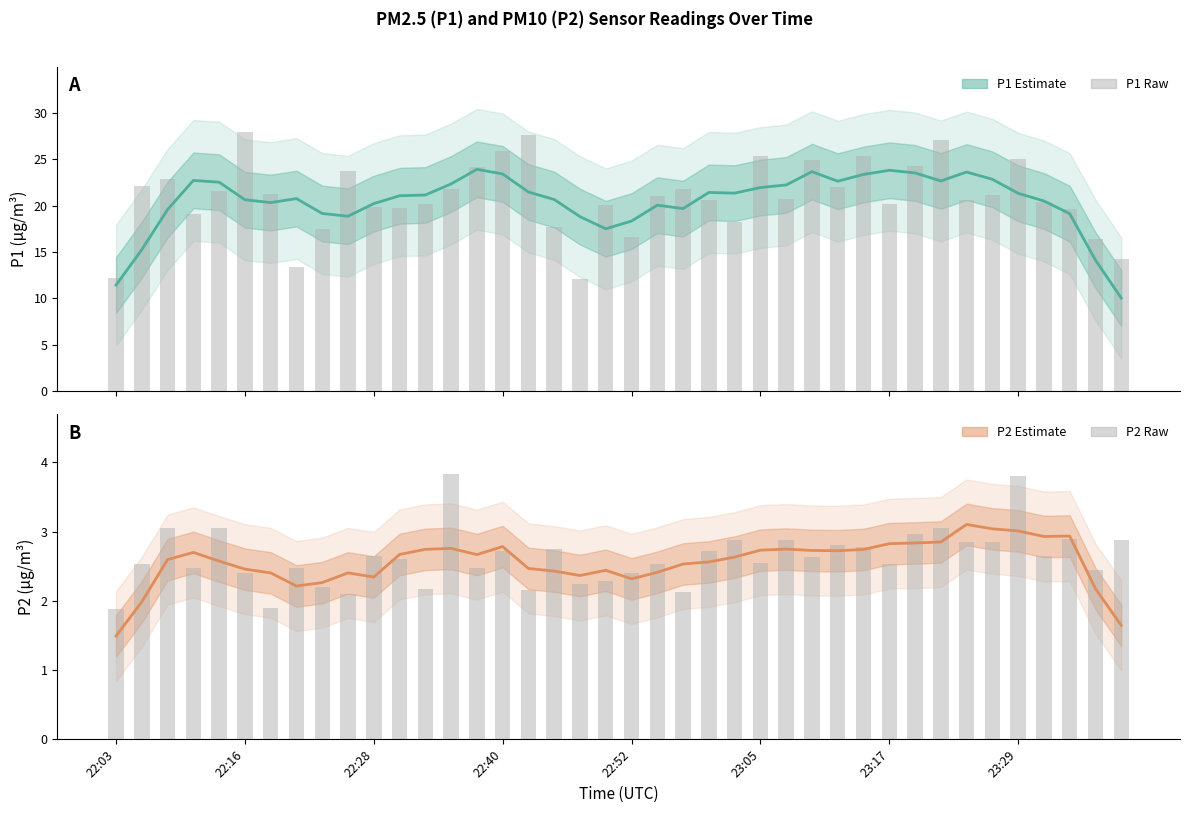

The value of P2 Estimate at 23:05 is 1.5. True or false?

False